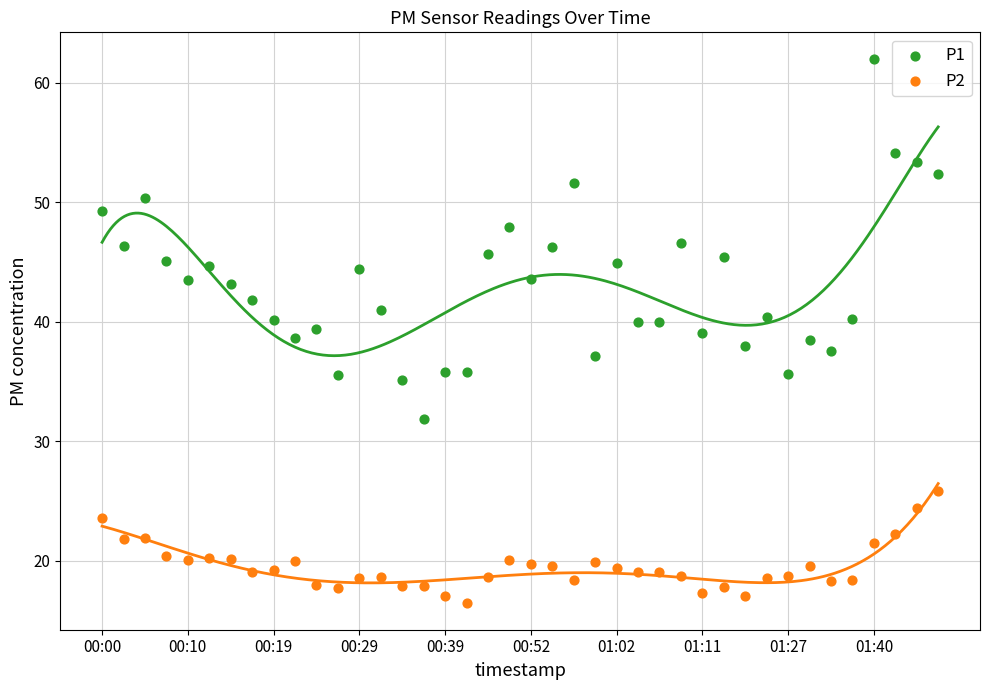

Which series reaches the maximum Y coordinate?

P1